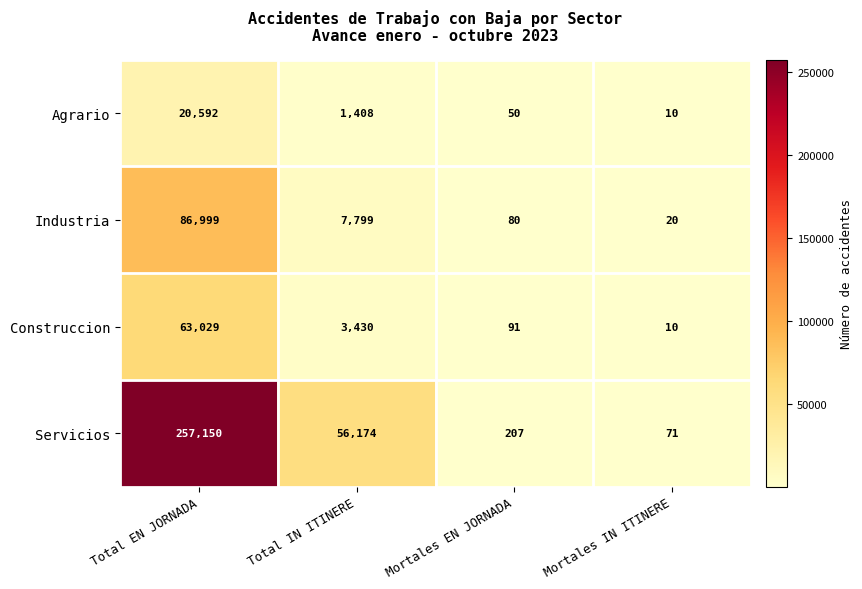

What is the difference between the second highest and second lowest values in the Servicios series?

55967